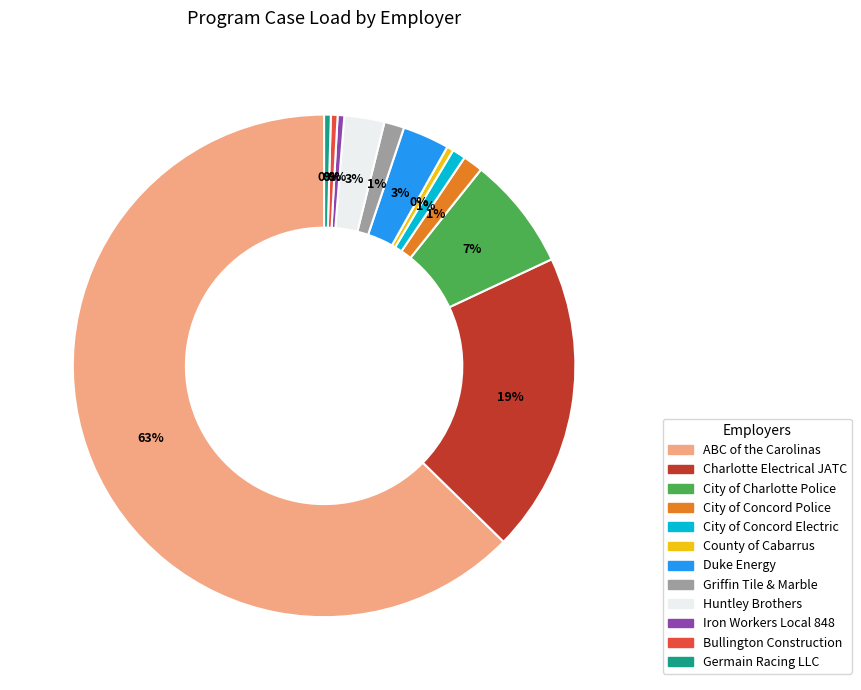

Combined, do Bullington Construction and County of Cabarrus account for over 50%?

No